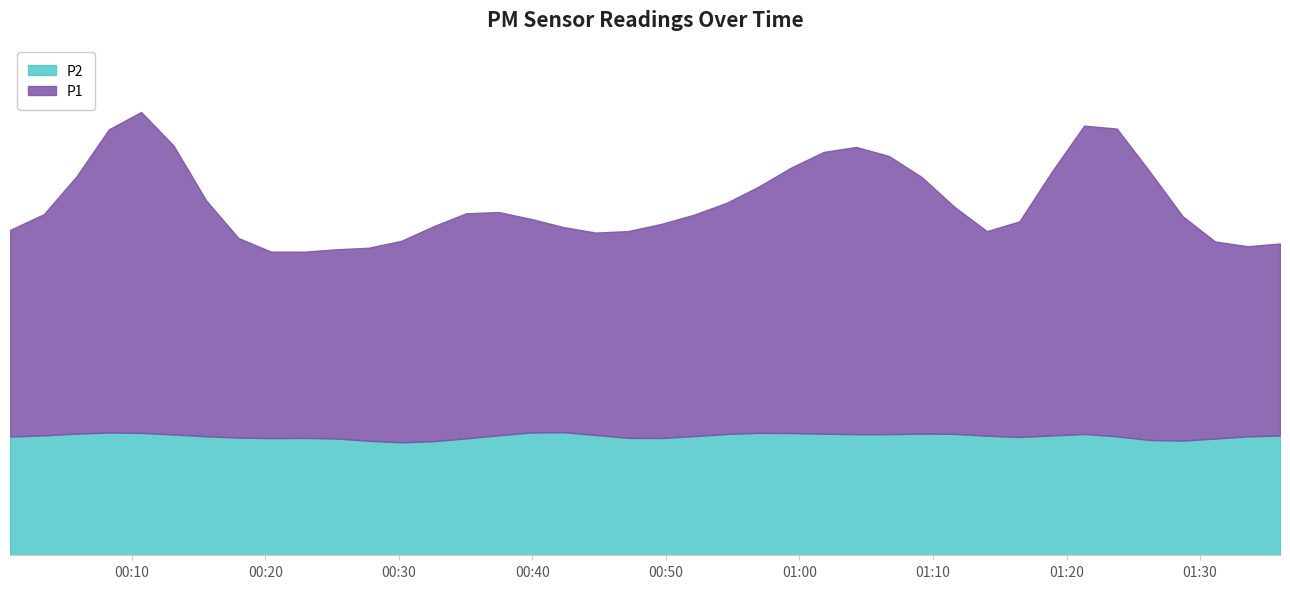

At which category does P1 reach its first local peak?

4